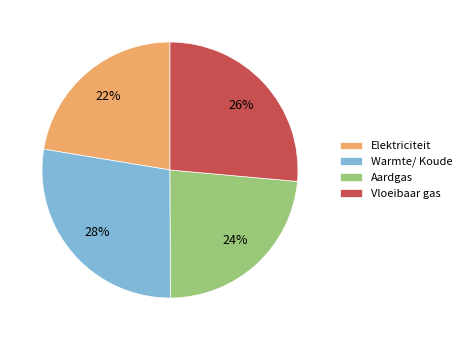

Is Vloeibaar gas the majority of the pie?

No